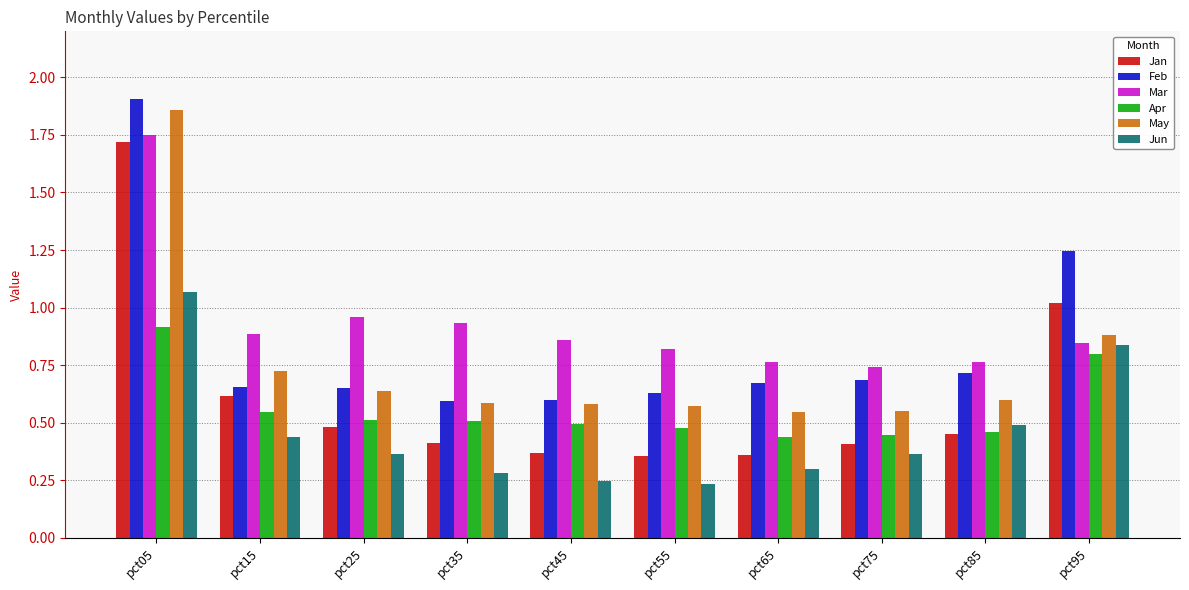

Is it true that Jan equals 0.3 at pct15?

False